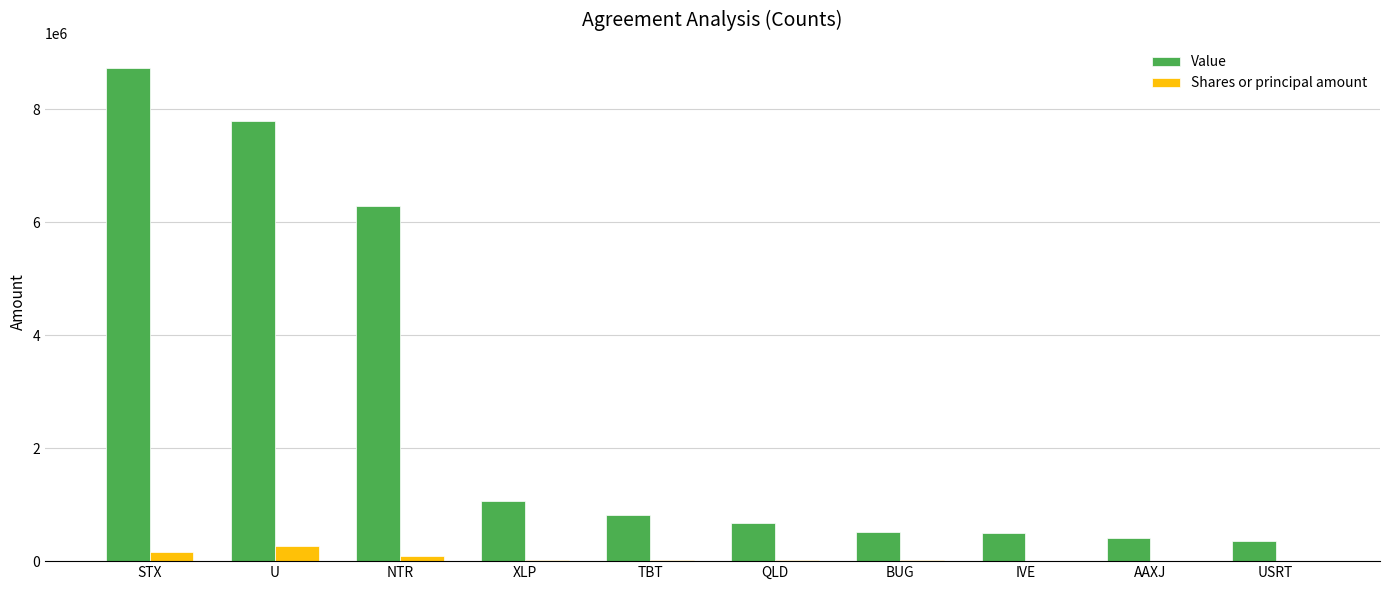

What is the average value of the Value series?

2713682